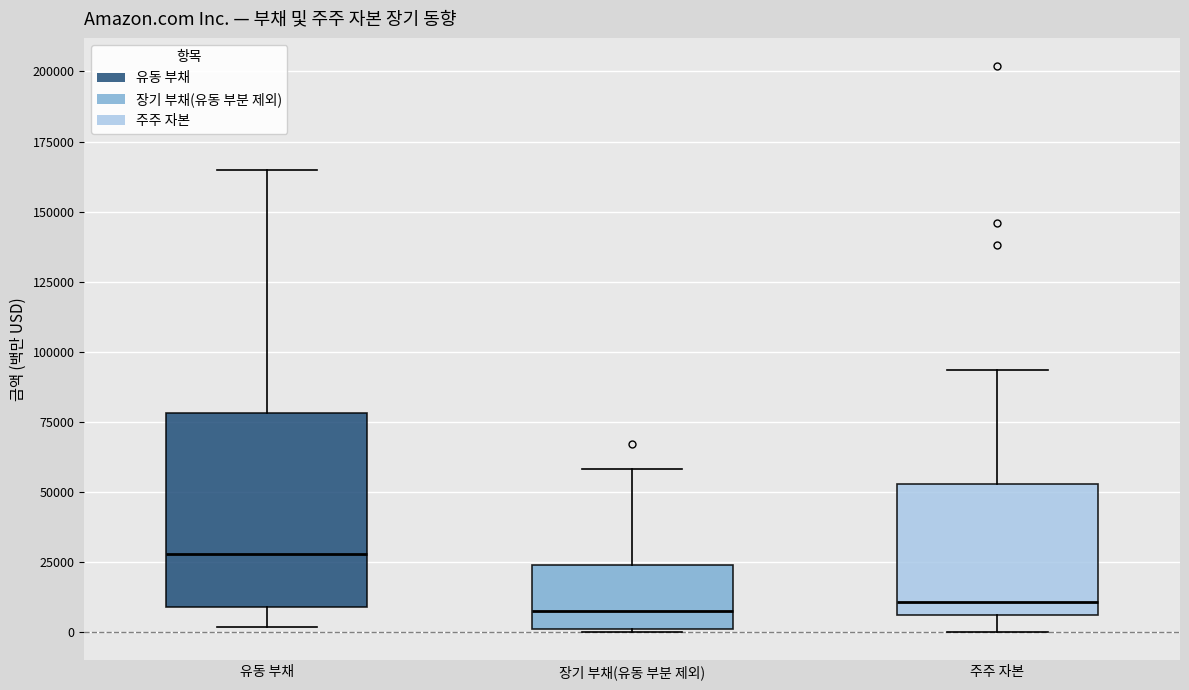

Reading left to right, read every box against the y-axis: the position of its median line, the range the box covers, and the ends of its whiskers. The values are not printed on the chart, so give them approximately, as read against the axis.

유동 부채: median 30000, box 10000 to 80000, whiskers 0 to 165000
장기 부채(유동 부분 제외): median 10000, box 0 to 25000, whiskers 0 to 60000
주주 자본: median 10000, box 5000 to 55000, whiskers 0 to 95000